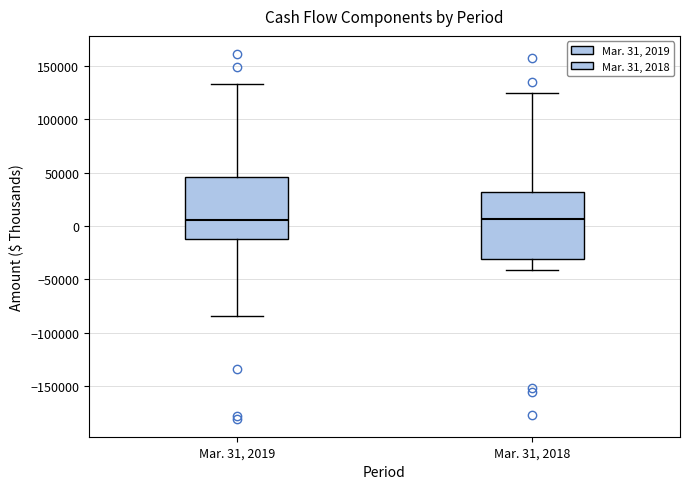

Comparing the boxes themselves (not the whiskers), which one is the tallest?

Mar. 31, 2018